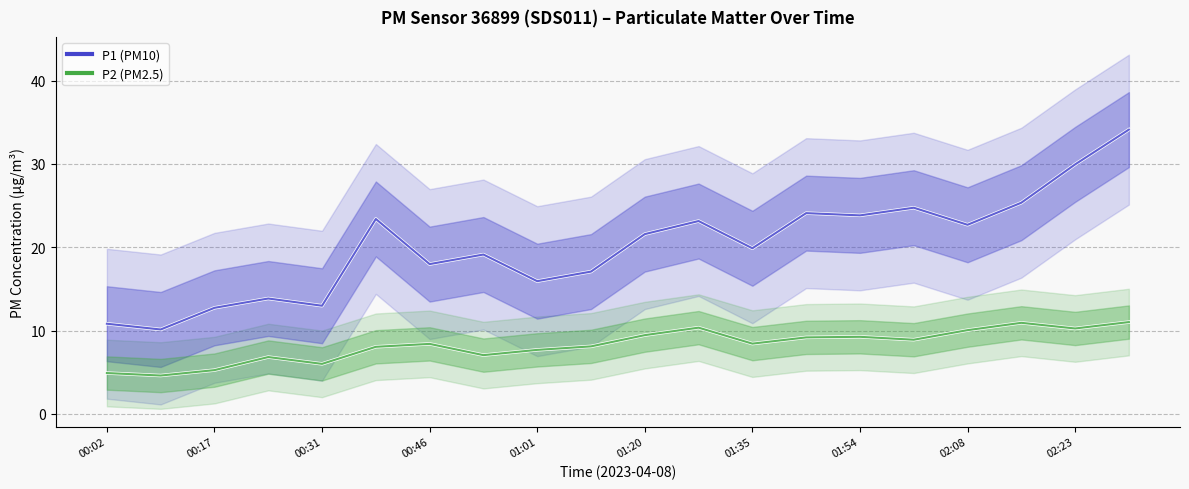

The P2 (PM2.5) series shows 16.4 at 01:20. True or false?

False